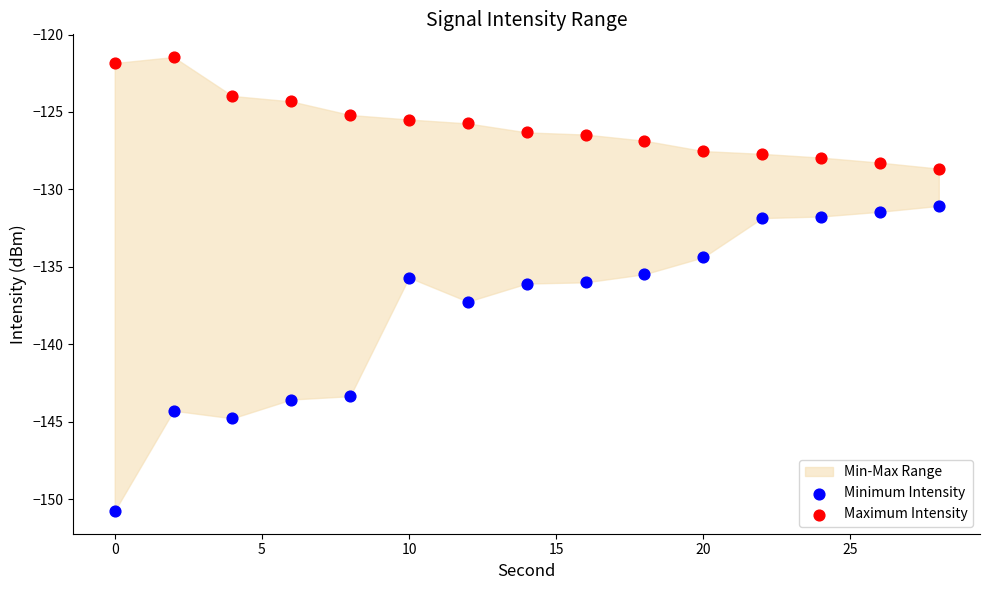

Which series has the largest Y range (max minus min)?

Minimum Intensity